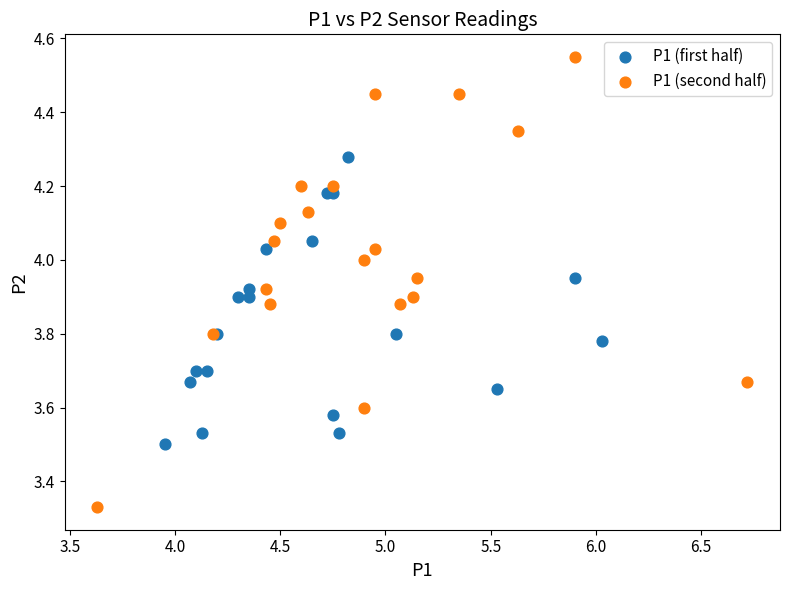

What are all the series names shown in the legend?

P1 (first half), P1 (second half)